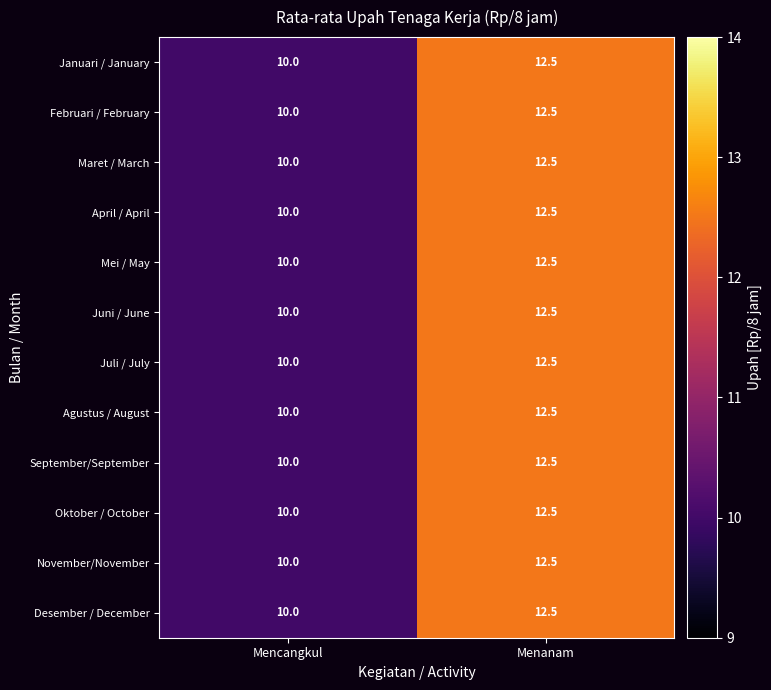

Reading left to right, extract all data points from this chart.

Januari / January: Mencangkul=10.0	Menanam=12.5
Februari / February: Mencangkul=10.0	Menanam=12.5
Maret / March: Mencangkul=10.0	Menanam=12.5
April / April: Mencangkul=10.0	Menanam=12.5
Mei / May: Mencangkul=10.0	Menanam=12.5
Juni / June: Mencangkul=10.0	Menanam=12.5
Juli / July: Mencangkul=10.0	Menanam=12.5
Agustus / August: Mencangkul=10.0	Menanam=12.5
September/September: Mencangkul=10.0	Menanam=12.5
Oktober / October: Mencangkul=10.0	Menanam=12.5
November/November: Mencangkul=10.0	Menanam=12.5
Desember / December: Mencangkul=10.0	Menanam=12.5